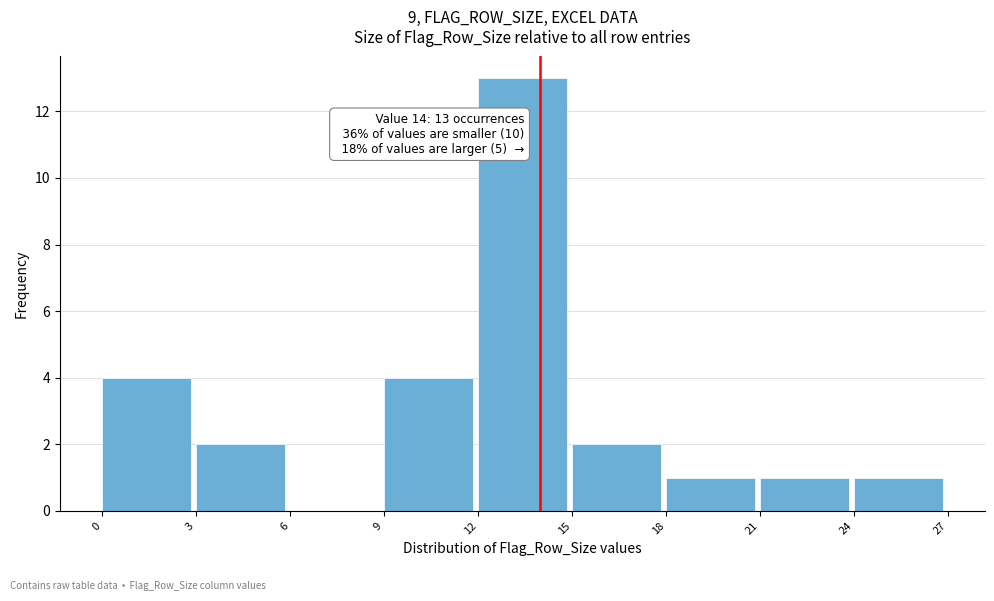

Over which range of the x-axis is the bar tallest?

12 to 15